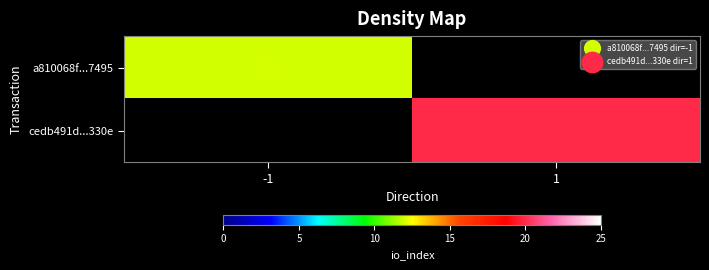

Is it true that cedb491d...330e equals 20.0 at 1?

True